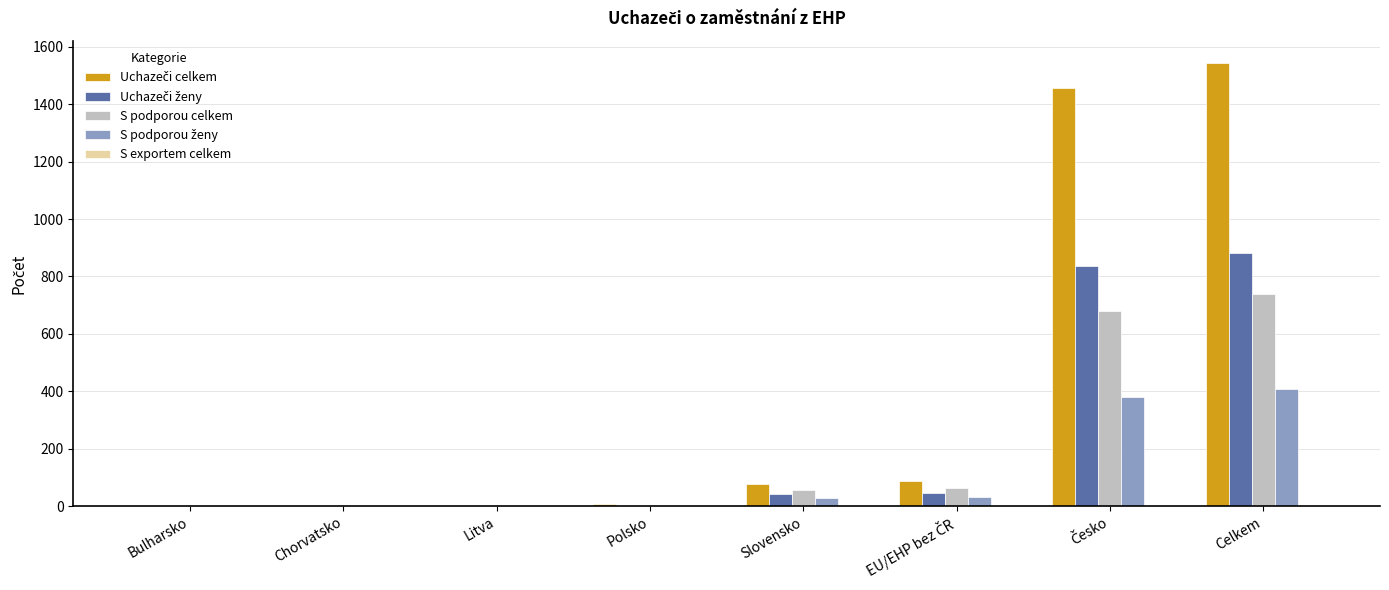

What is the maximum value shown in the chart?

1543